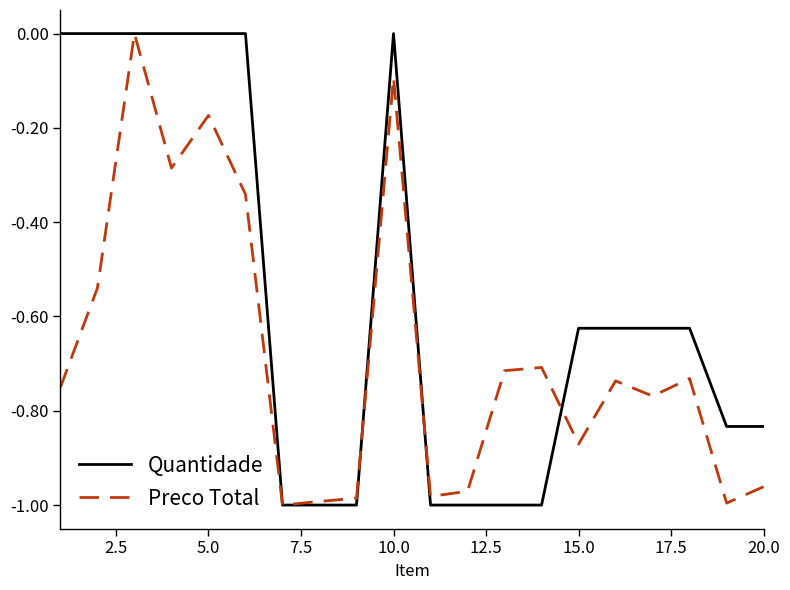

Which series has the largest total across all categories?

Quantidade